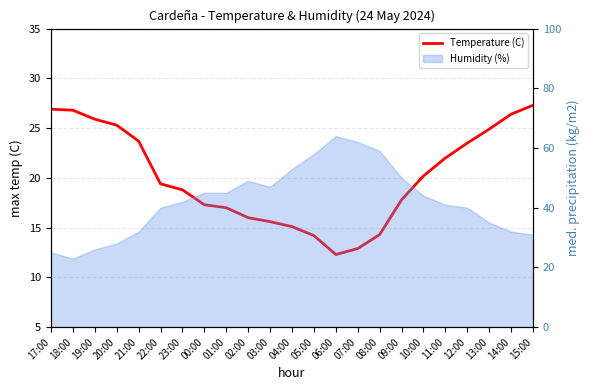

Reading left to right, extract all data points from this chart.

17:00=26.9	18:00=26.8	19:00=25.9	20:00=25.3	21:00=23.7	22:00=19.4	23:00=18.8	00:00=17.3	01:00=17.0	02:00=16.0	03:00=15.6	04:00=15.1	05:00=14.2	06:00=12.3	07:00=12.9	08:00=14.3	09:00=17.8	10:00=20.2	11:00=22.0	12:00=23.5	13:00=24.9	14:00=26.4	15:00=27.3